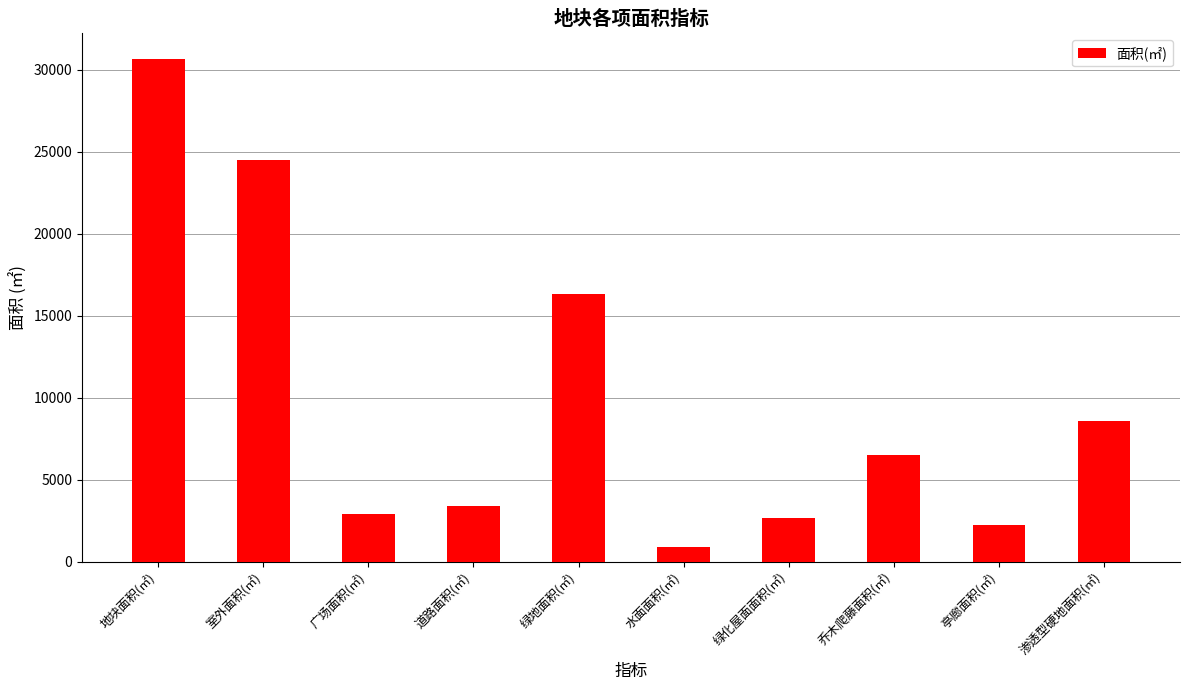

Reading left to right, what are all the values shown in this chart?

30682.0	24518.7	2871.7	3373.1	16320.4	881.9	2655.5	6505.5	2237.6	8546.6